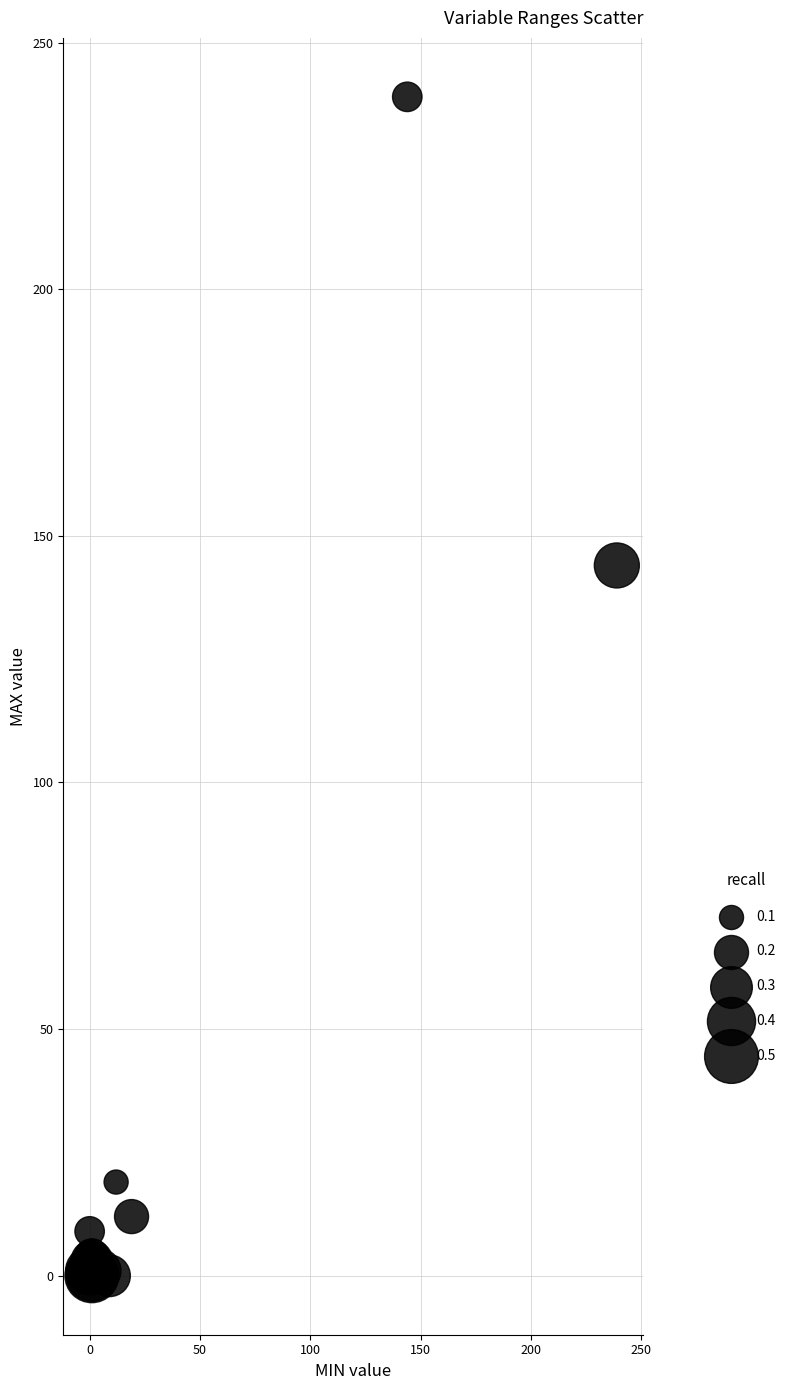

What Y value in the scatter plot is closest to 119?

144